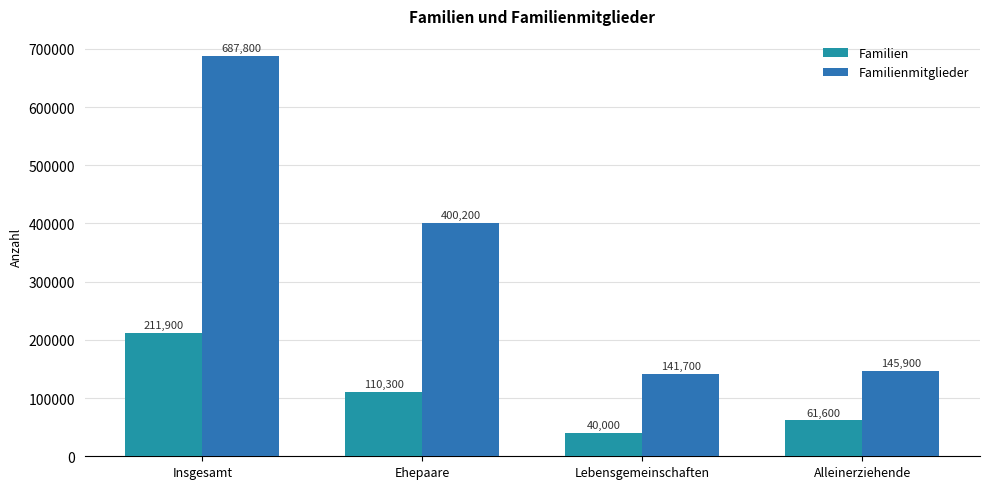

What is the difference between the Familienmitglieder values at Lebensgemeinschaften and Alleinerziehende?

4200